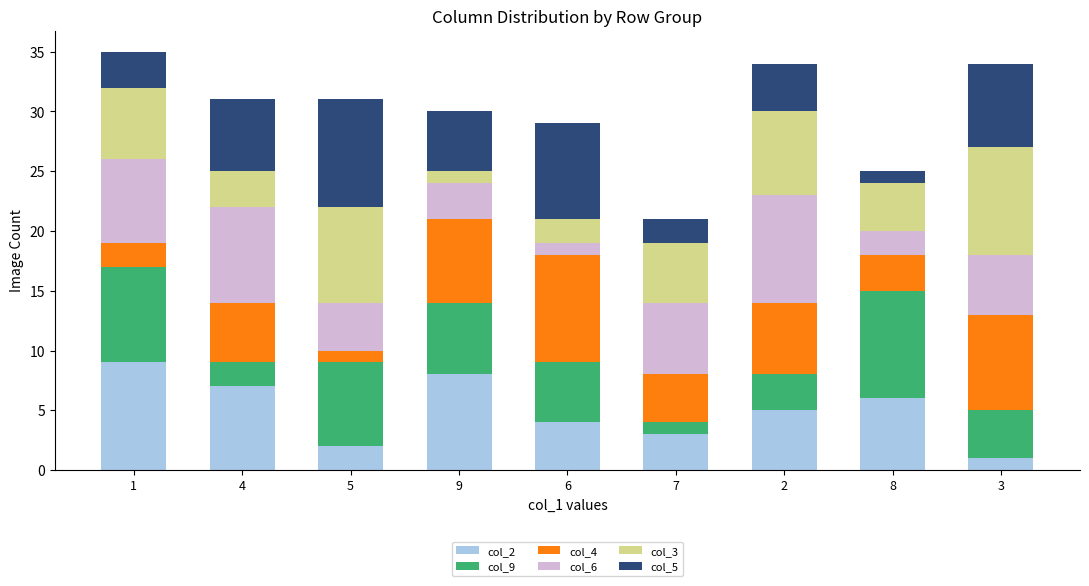

What is the difference between the col_2 values at 4 and 6?

3